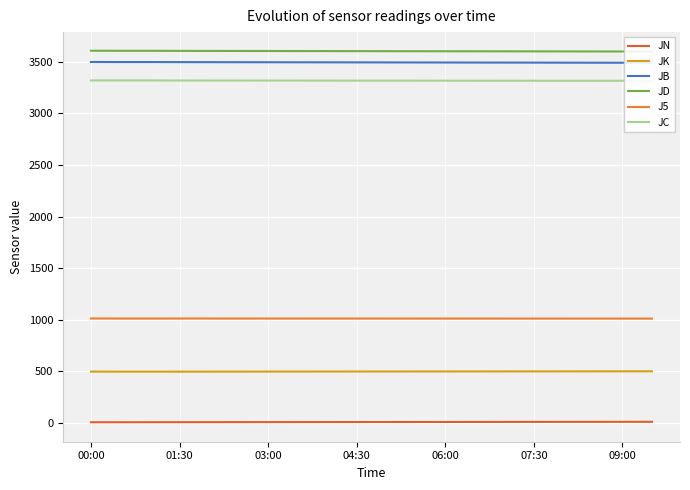

Reading left to right, transcribe all the data shown in this chart.

JN: 8.0	8.2	8.5	8.8	9.0	9.2	9.5	9.8	10.0	10.2	10.5	10.8	11.0	11.2	11.5	11.8	12.0	12.2	12.5	12.8
JK: 499.1	498.5	498.3	498.6	498.8	499.0	499.2	499.4	499.6	499.8	500.0	500.2	500.4	500.6	500.8	501.0	501.2	501.4	501.6	501.8
JB: 3498.6	3498.0	3498.0	3497.2	3496.8	3496.4	3496.0	3495.6	3495.2	3494.8	3494.4	3494.0	3493.6	3493.2	3492.8	3492.4	3492.0	3491.6	3491.2	3490.8
JD: 3607.7	3607.0	3607.0	3606.1	3605.8	3605.4	3605.0	3604.6	3604.2	3603.8	3603.4	3603.0	3602.6	3602.2	3601.8	3601.4	3601.0	3600.6	3600.2	3599.8
J5: 1013.4	1013.3	1013.2	1013.4	1013.3	1013.2	1013.2	1013.1	1013.1	1013.0	1013.0	1013.0	1012.9	1012.9	1012.8	1012.8	1012.7	1012.6	1012.6	1012.5
JC: 3320.1	3320.0	3320.0	3319.4	3319.2	3319.0	3318.8	3318.6	3318.4	3318.2	3318.0	3317.8	3317.6	3317.4	3317.2	3317.0	3316.8	3316.6	3316.4	3316.2